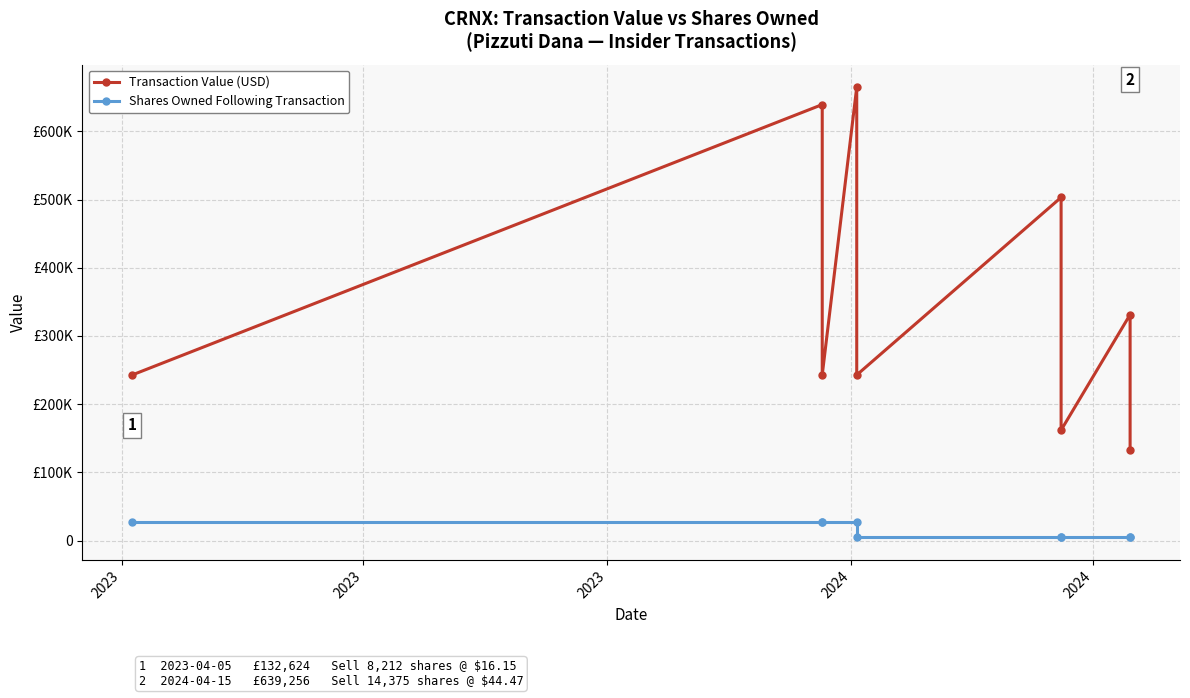

Which category has the highest value across all series?

2024